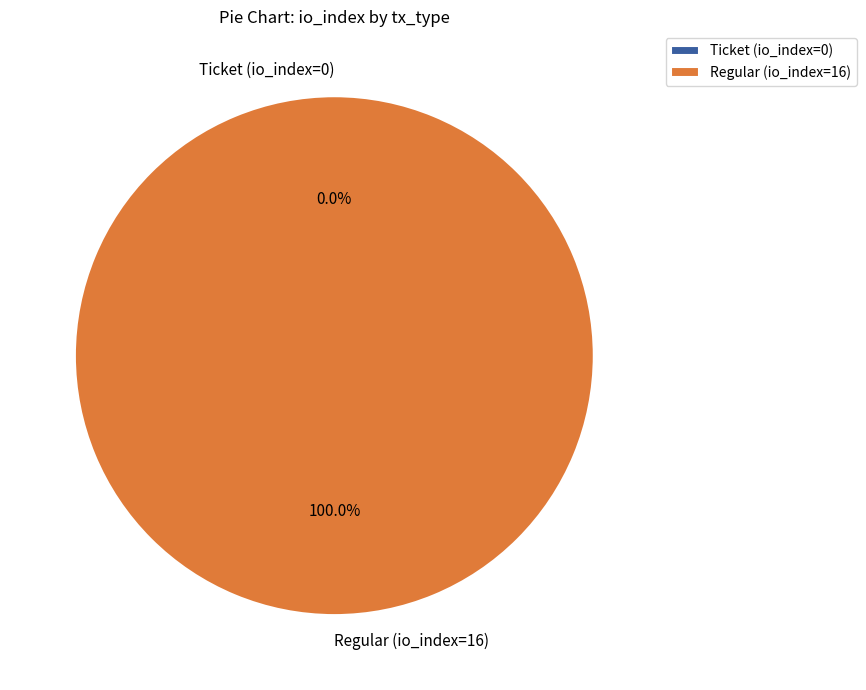

Which category accounts for the majority?

Regular (io_index=16)